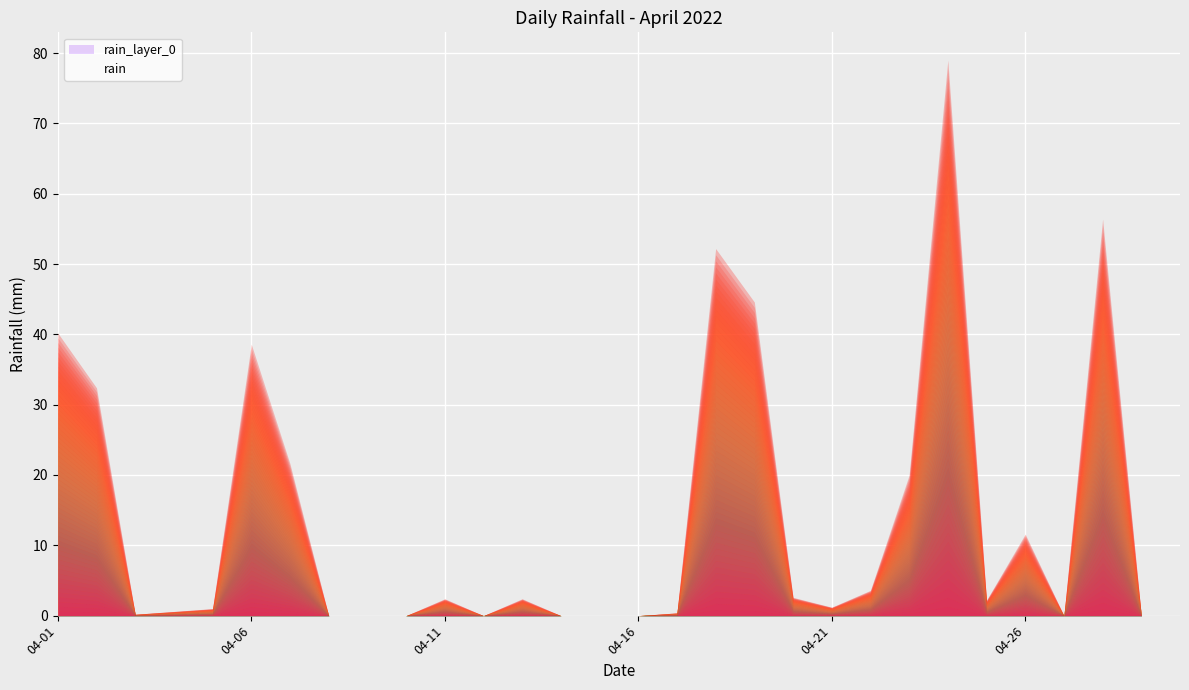

Reading left to right, extract all data points from this chart.

2022-04-01=40.2	2022-04-02=32.4	2022-04-03=0.2	2022-04-04=0.6	2022-04-05=1.0	2022-04-06=38.6	2022-04-07=21.6	2022-04-08=0.0	2022-04-09=0.0	2022-04-10=0.0	2022-04-11=2.4	2022-04-12=0.0	2022-04-13=2.4	2022-04-14=0.0	2022-04-15=0.0	2022-04-16=0.0	2022-04-17=0.4	2022-04-18=52.2	2022-04-19=44.6	2022-04-20=2.6	2022-04-21=1.2	2022-04-22=3.6	2022-04-23=20.0	2022-04-24=79.0	2022-04-25=2.2	2022-04-26=11.6	2022-04-27=0.0	2022-04-28=56.4	2022-04-29=0.0	2022-04-30=0.0